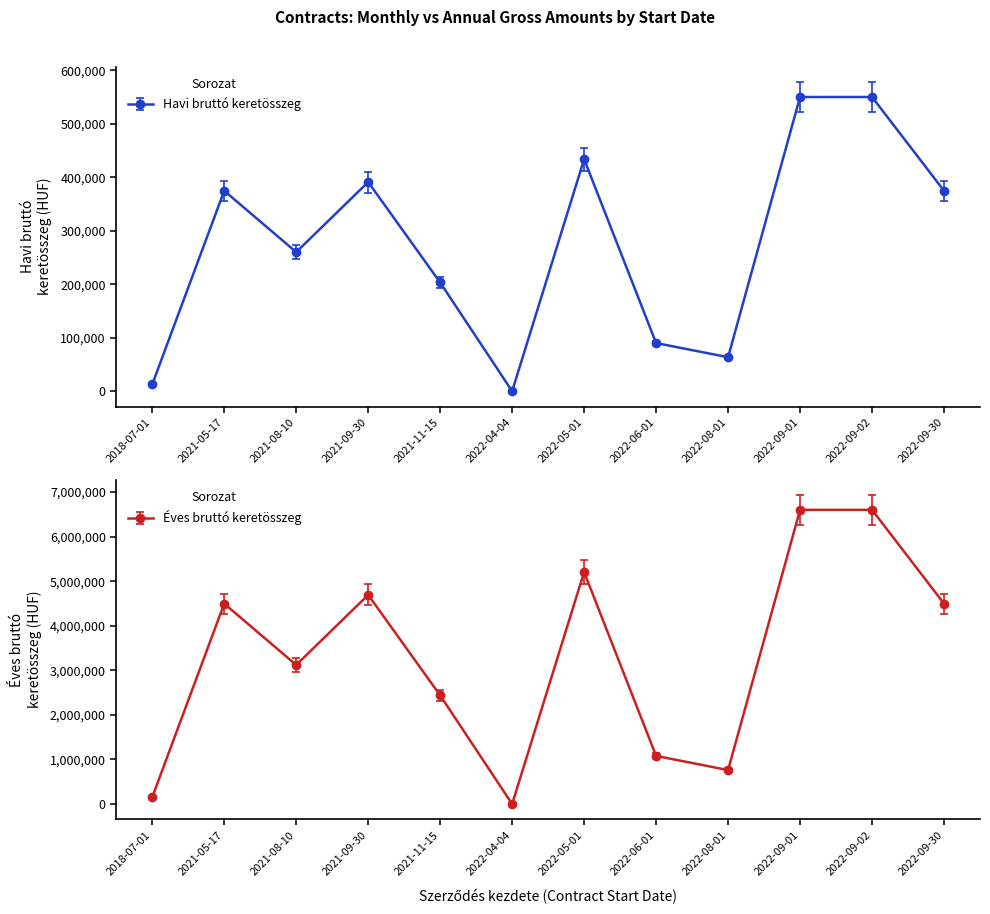

True or false: Havi bruttó keretösszeg has a value of 90000.0 at 2022-06-01.

True